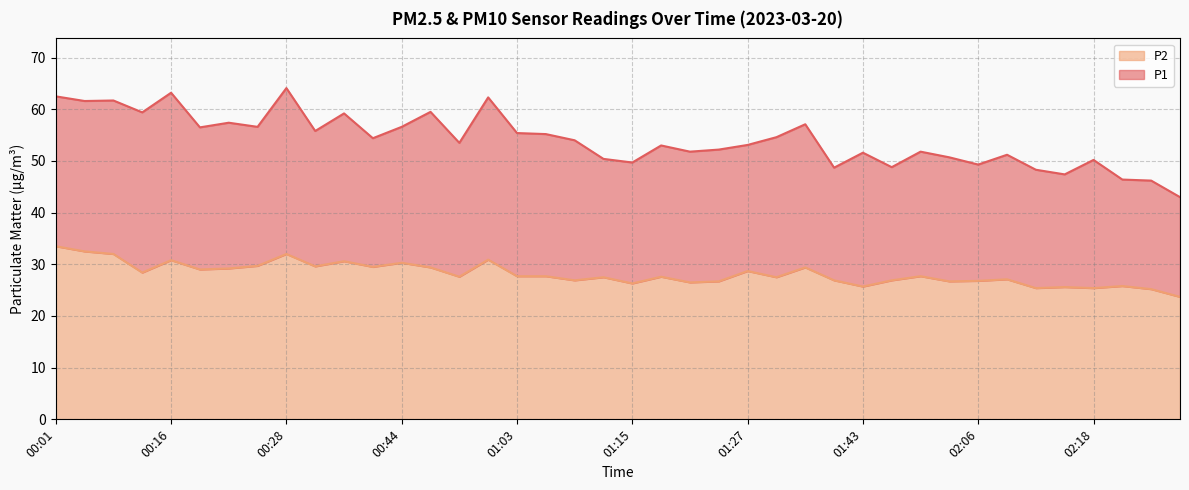

At which label does P2 first exceed 27?

00:01